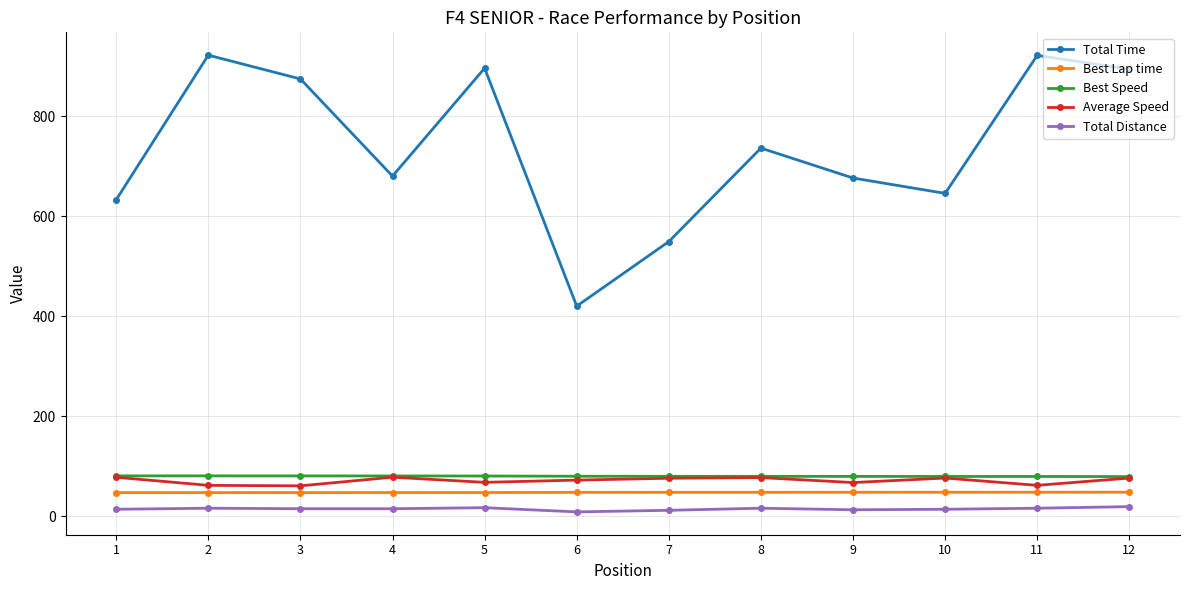

What is the spread (max minus min) of values at 1?

619.2